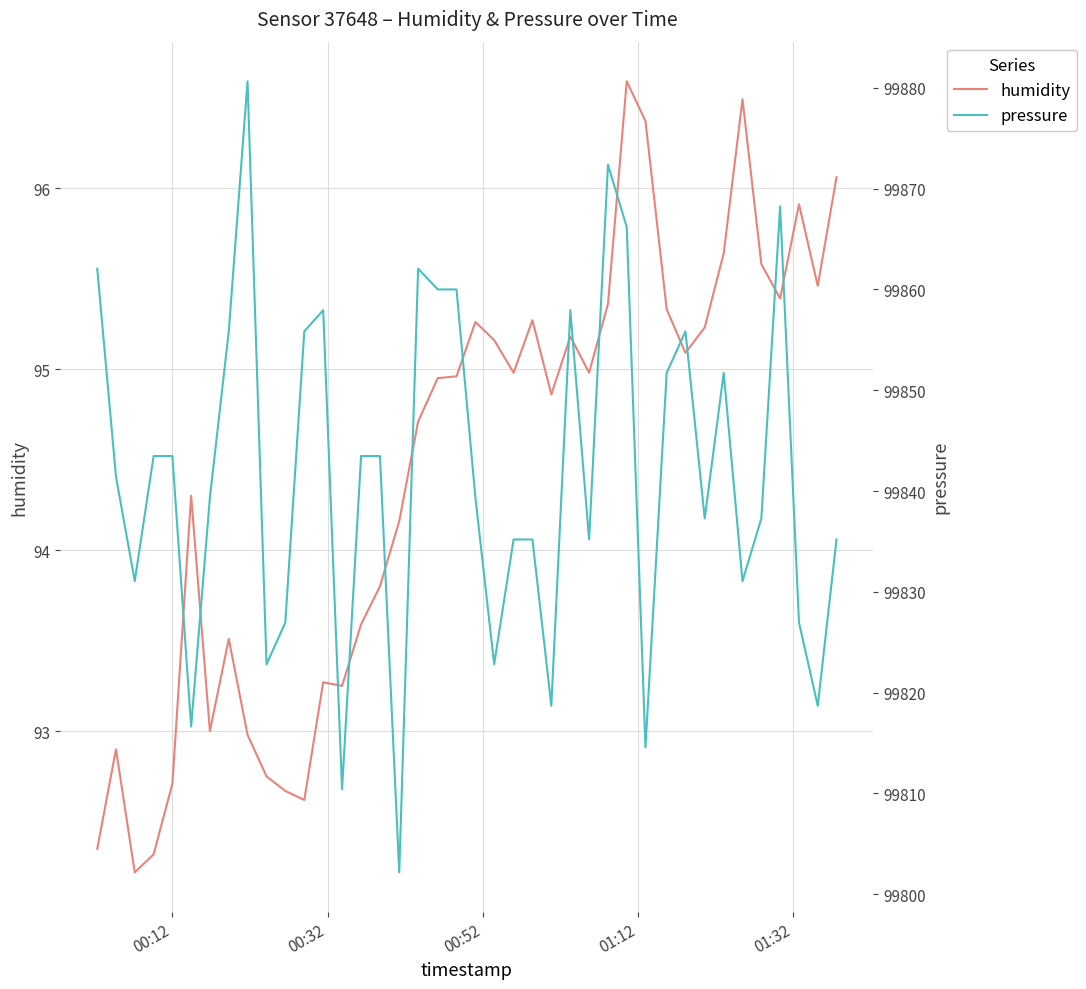

What is the difference between the maximum and minimum values in the pressure series?

78.5